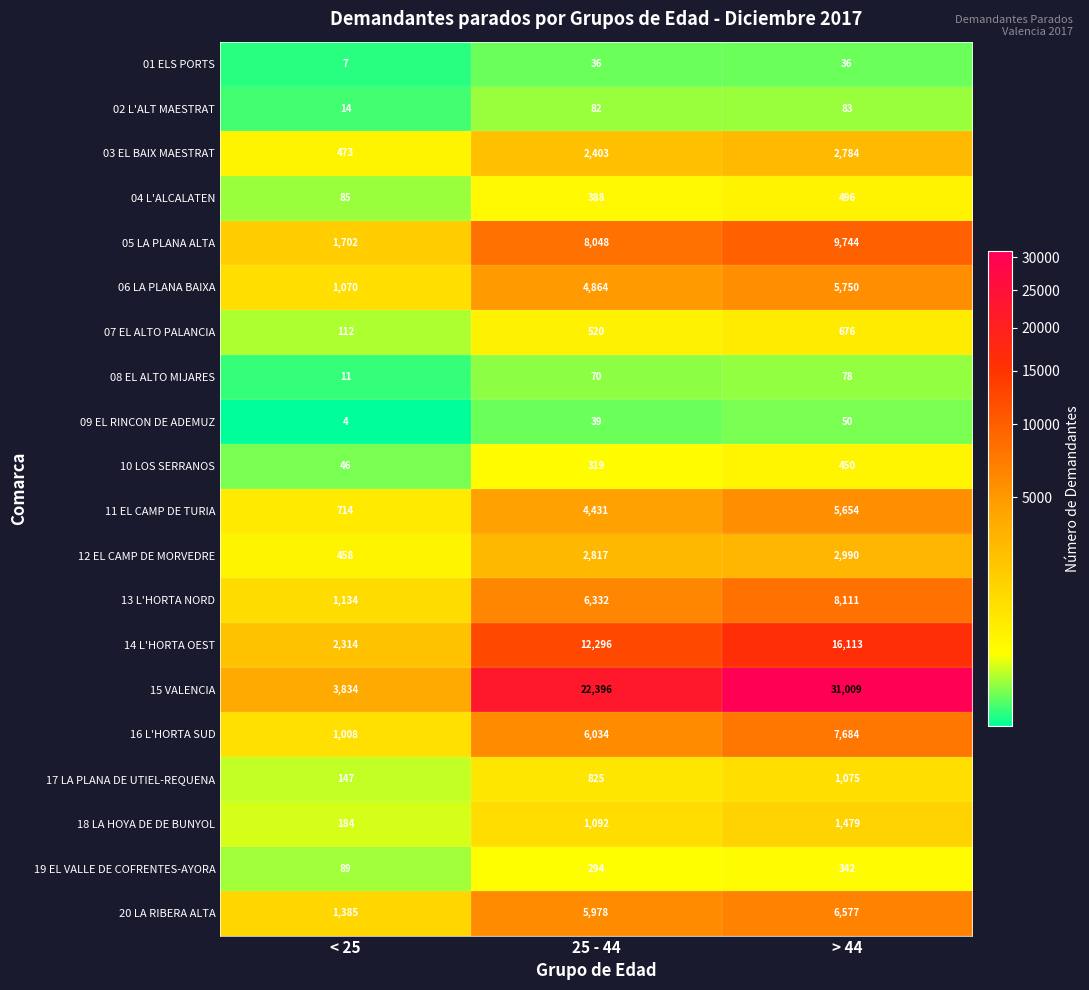

Which series has the widest spread of values?

15 VALENCIA